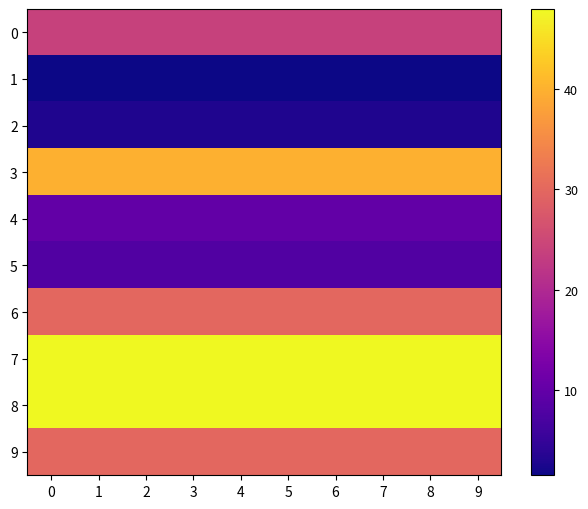

Which series has the widest spread of values?

row_0